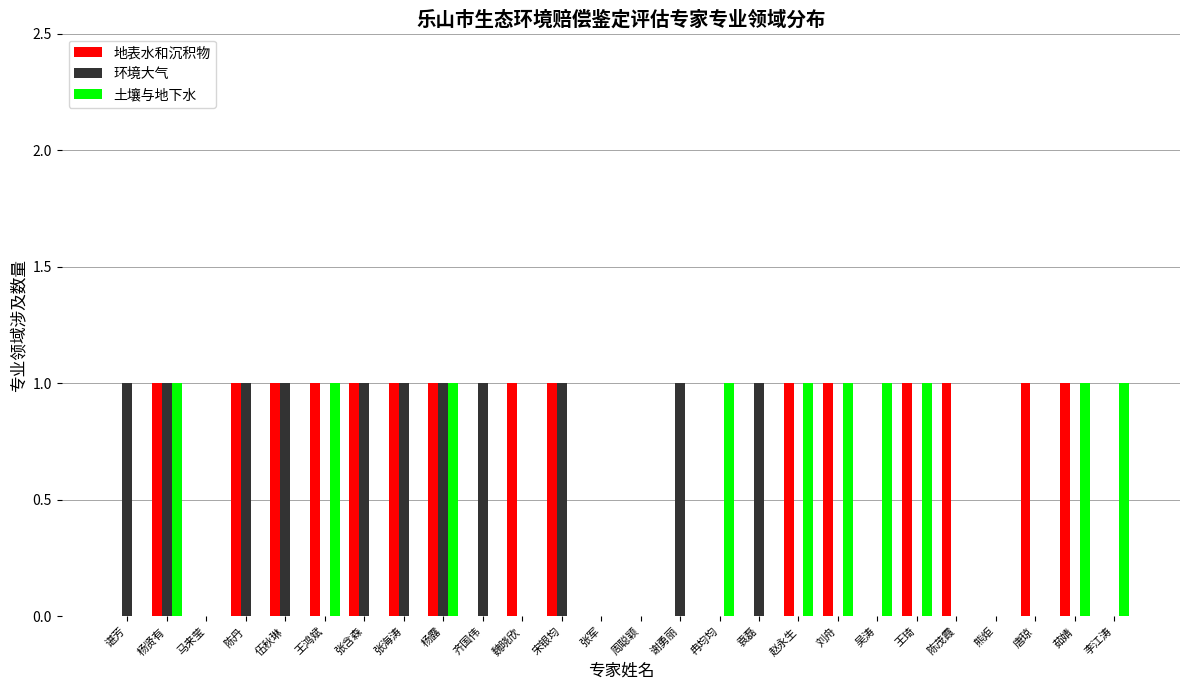

Which series has the largest total across all categories?

地表水和沉积物